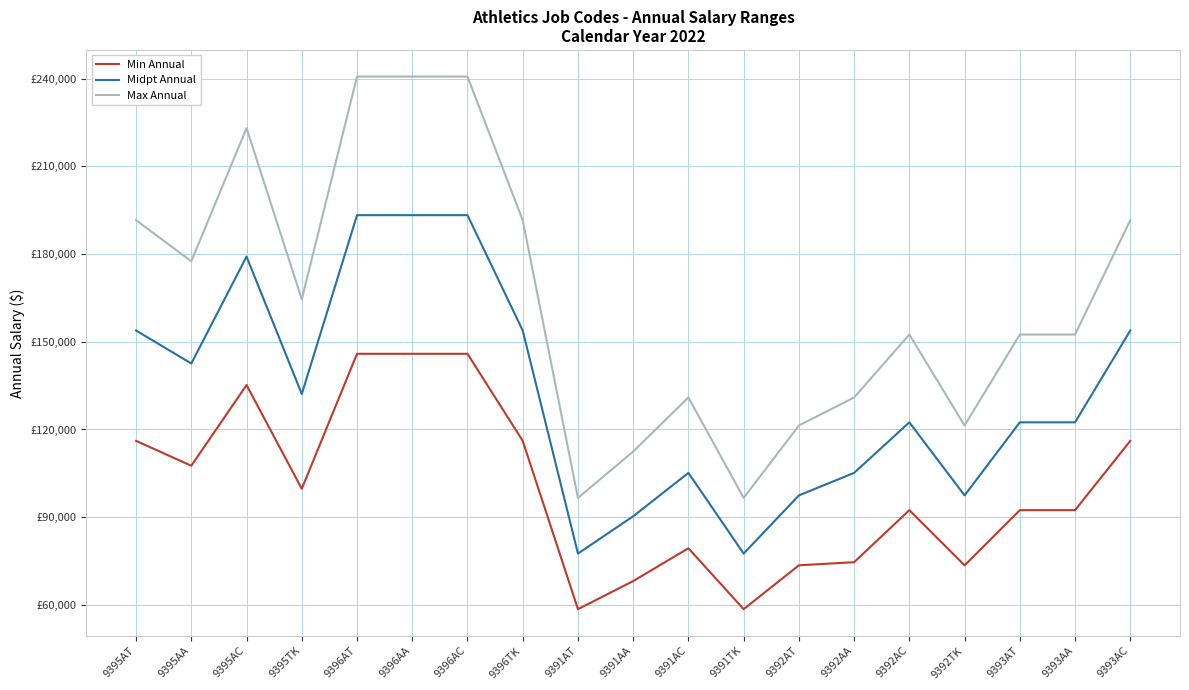

What is the total value across all series at 9392AC?

367346.4